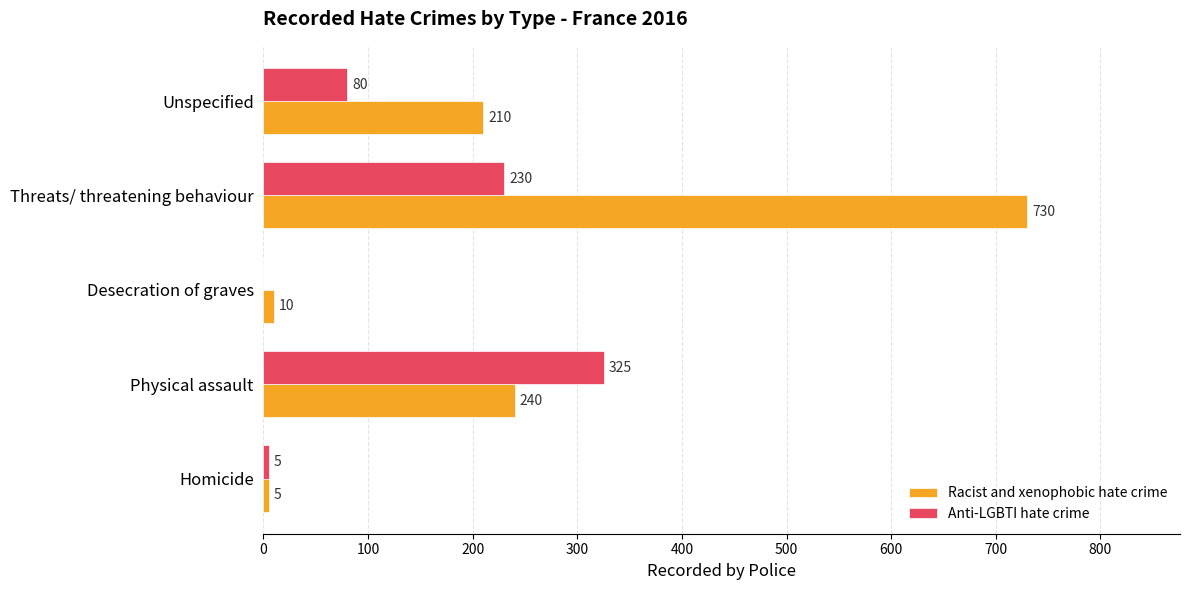

At which category is the sum across all series the highest?

Threats/ threatening behaviour